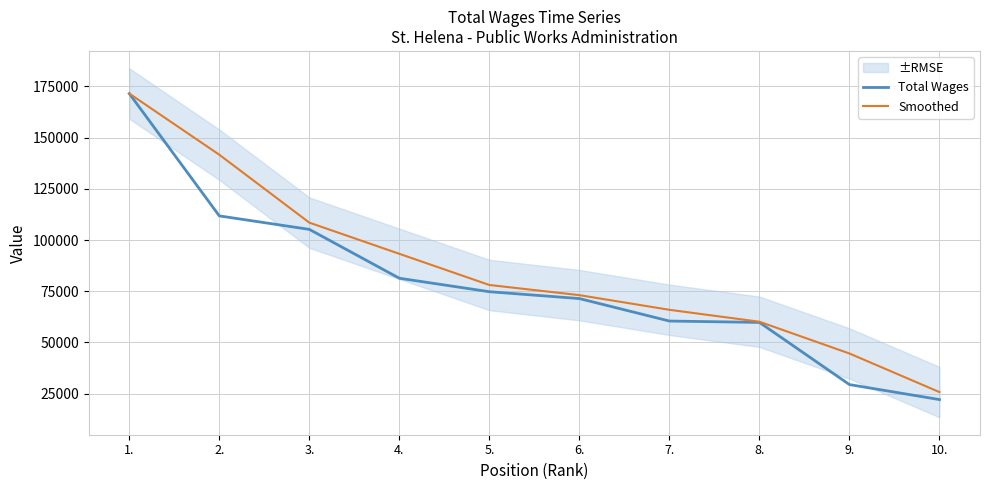

Reading left to right, extract all data points from this chart.

Total Wages: 171523.0	111785.0	105197.0	81333.0	74755.0	71407.0	60433.0	59760.0	29399.0	22080.0
Smoothed: 171523.0	141654.0	108491.0	93265.0	78044.0	73081.0	65920.0	60096.5	44579.5	25739.5